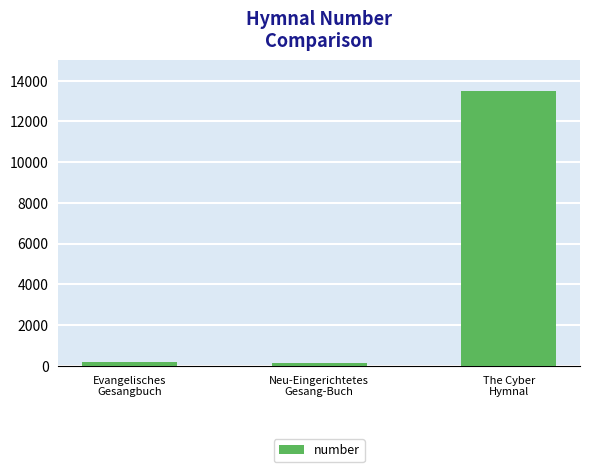

The chart shows a value of 119 at Neu-Eingerichtetes
Gesang-Buch. True or false?

True